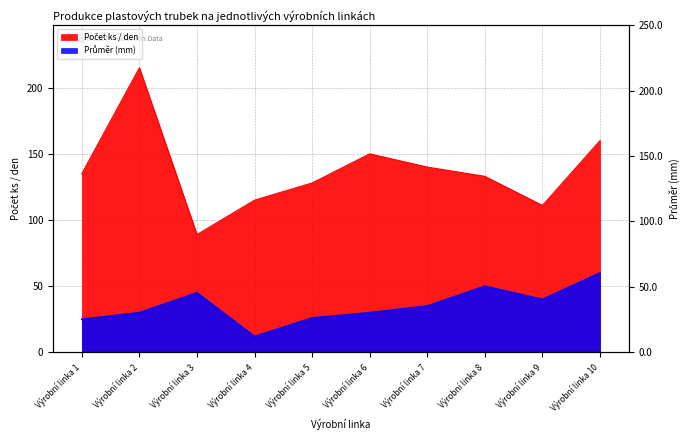

Count the number of data series in this chart.

2